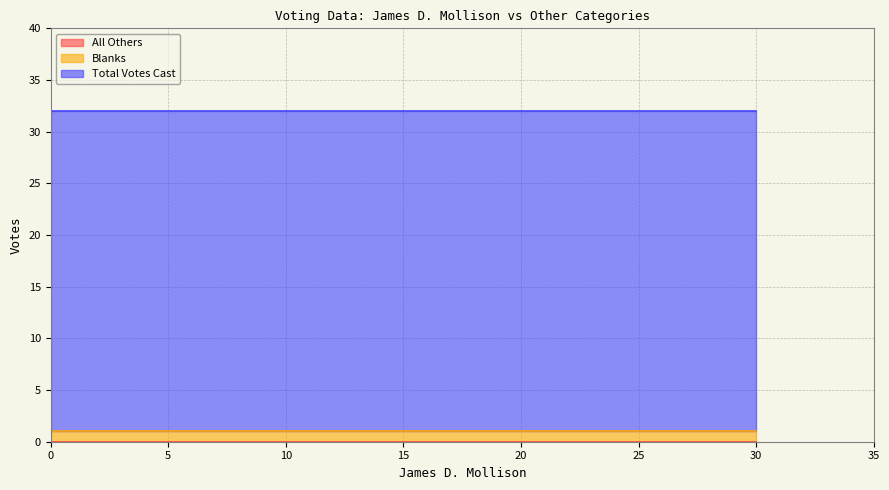

How many categories are shown in the chart?

2